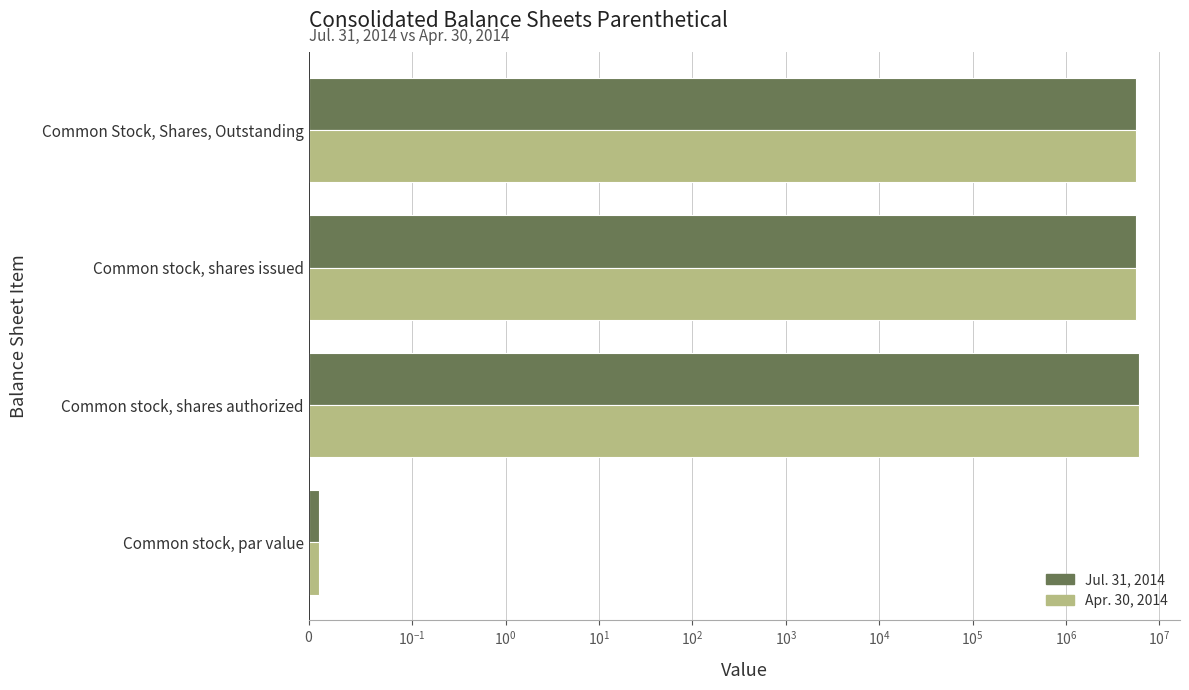

How many series are shown in this chart?

2